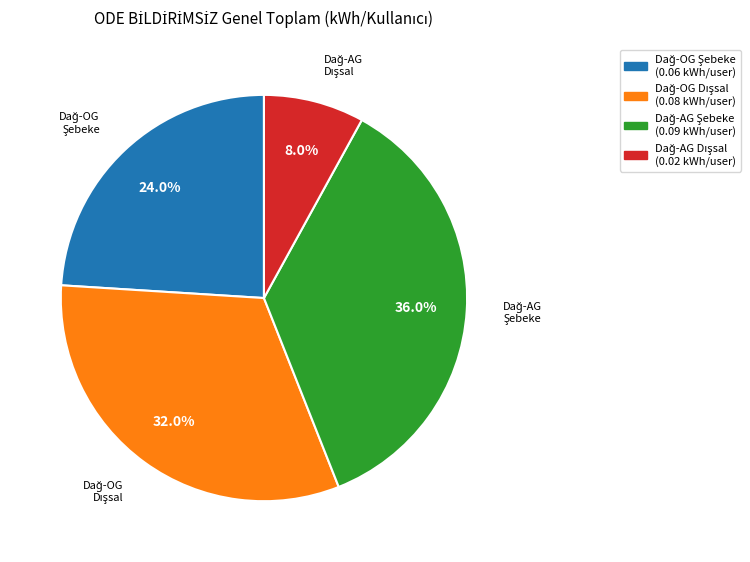

Does any single category account for the majority?

No